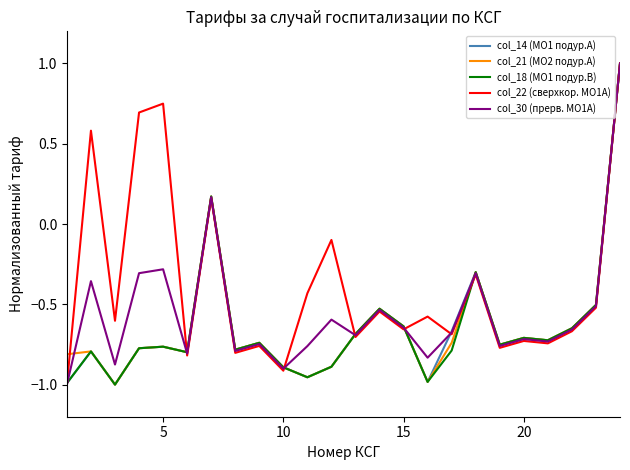

Which series has the largest total across all categories?

col_22 (сверхкор. МО1А)